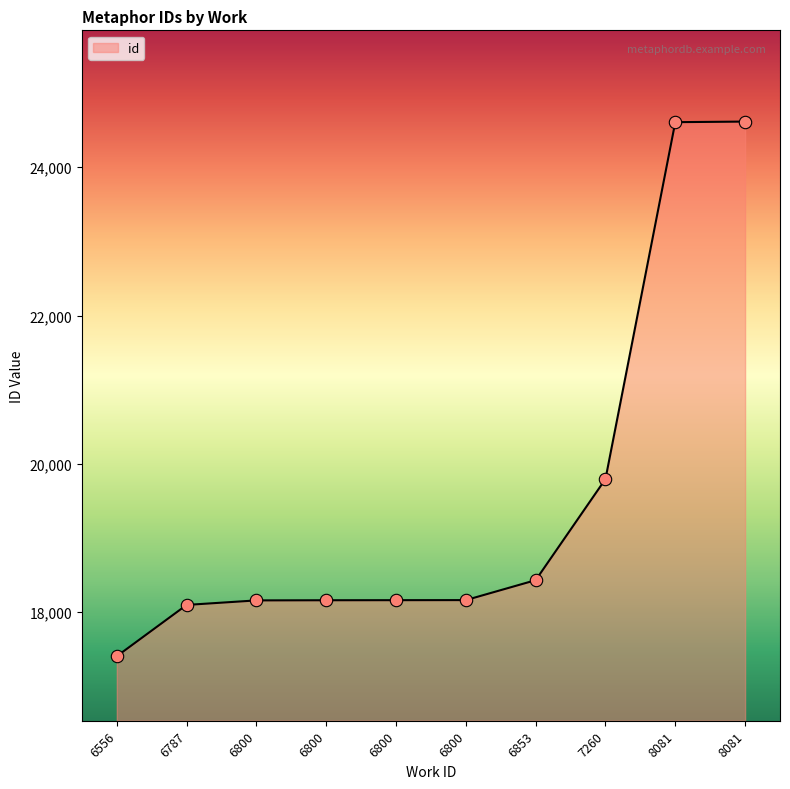

Does the chart have visible grid lines?

No